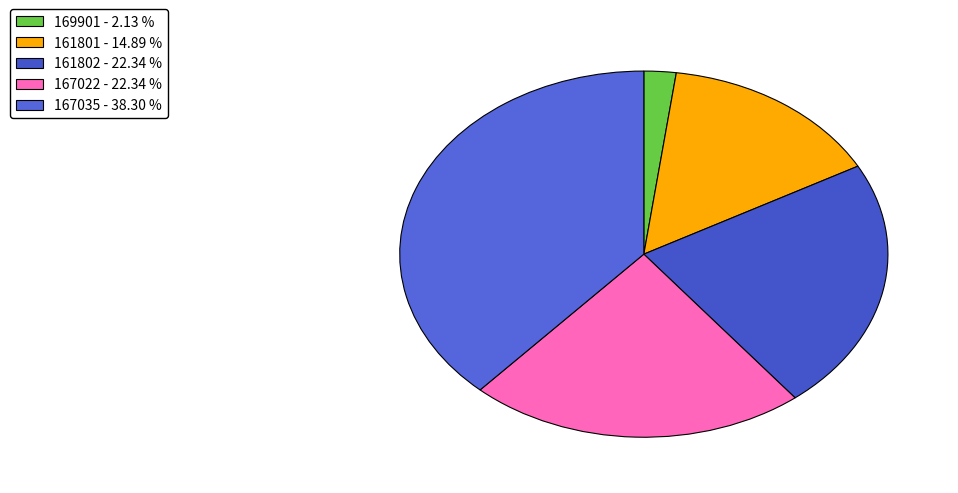

To the nearest percent, what is the average slice percentage?

20%